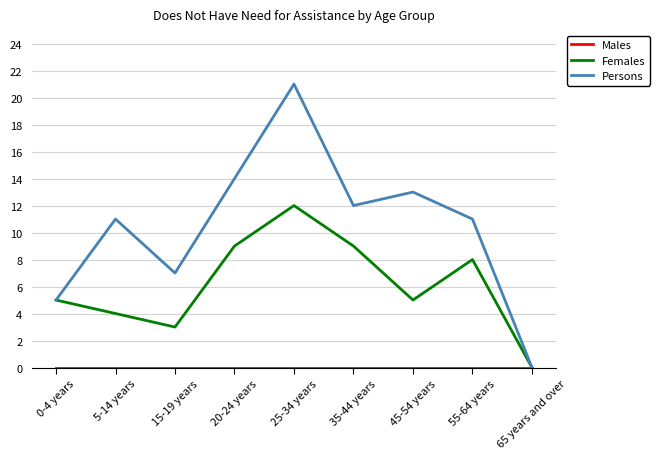

True or false: Females has a value of 5 at 45-54 years.

True